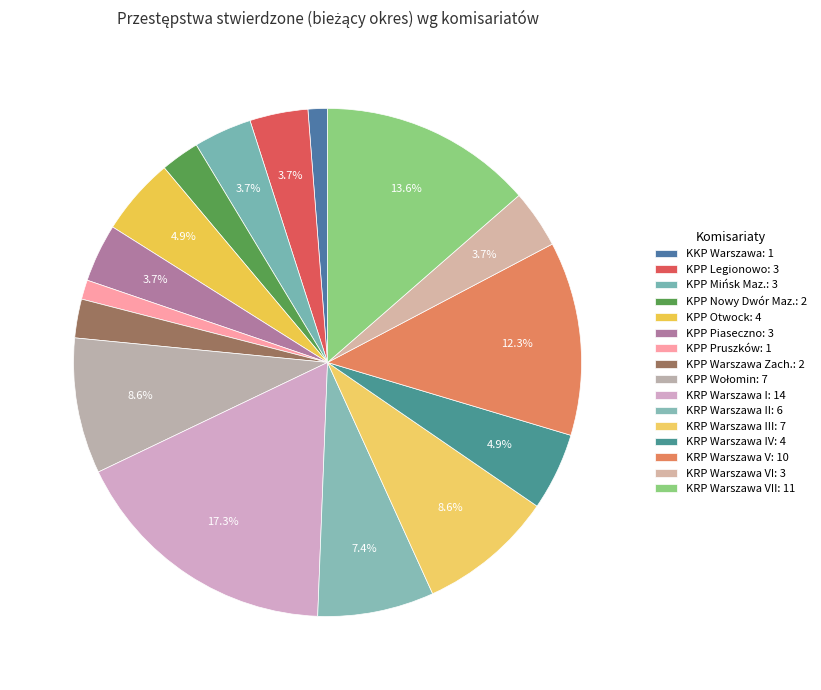

Is there any slice that represents more than half of the pie?

No